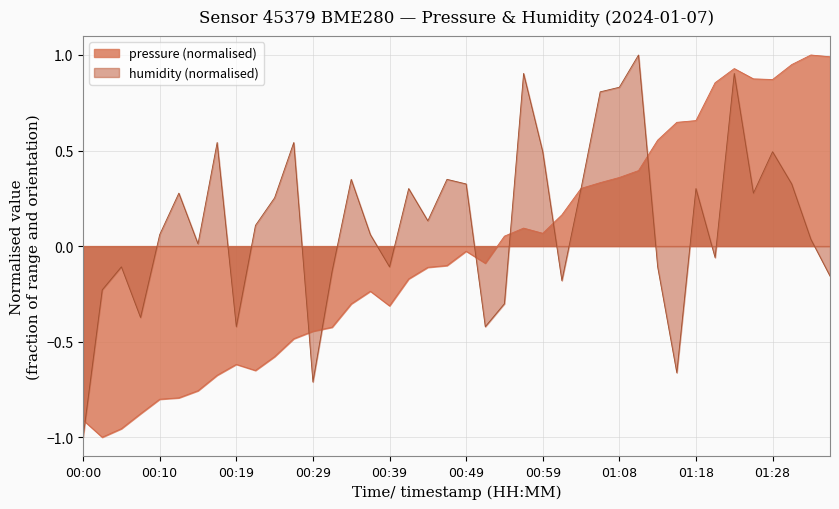

True or false: pressure and humidity cross at least once.

True